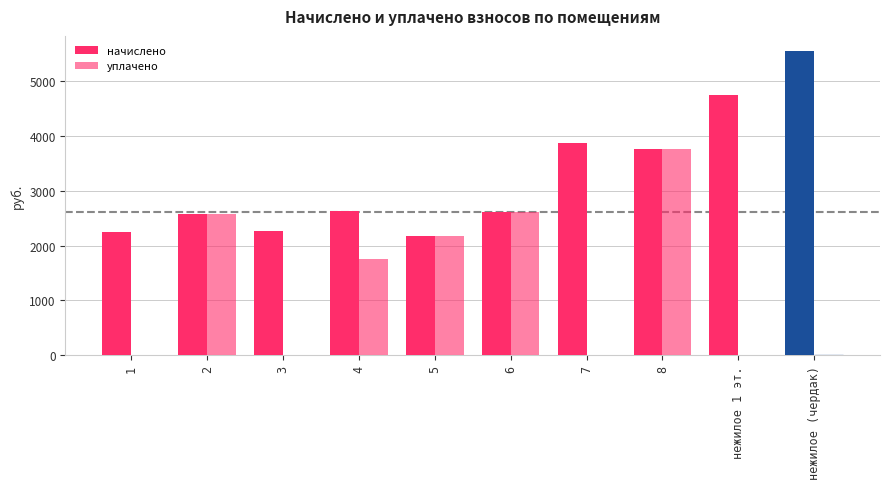

How many groups of bars are there?

10